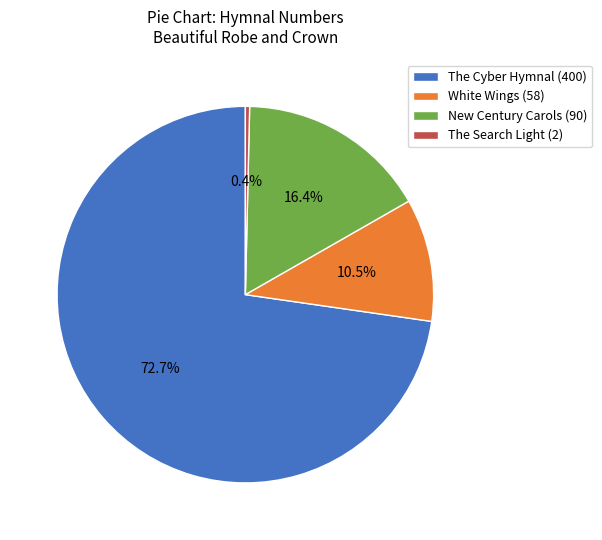

Count the number of slices in the pie.

4